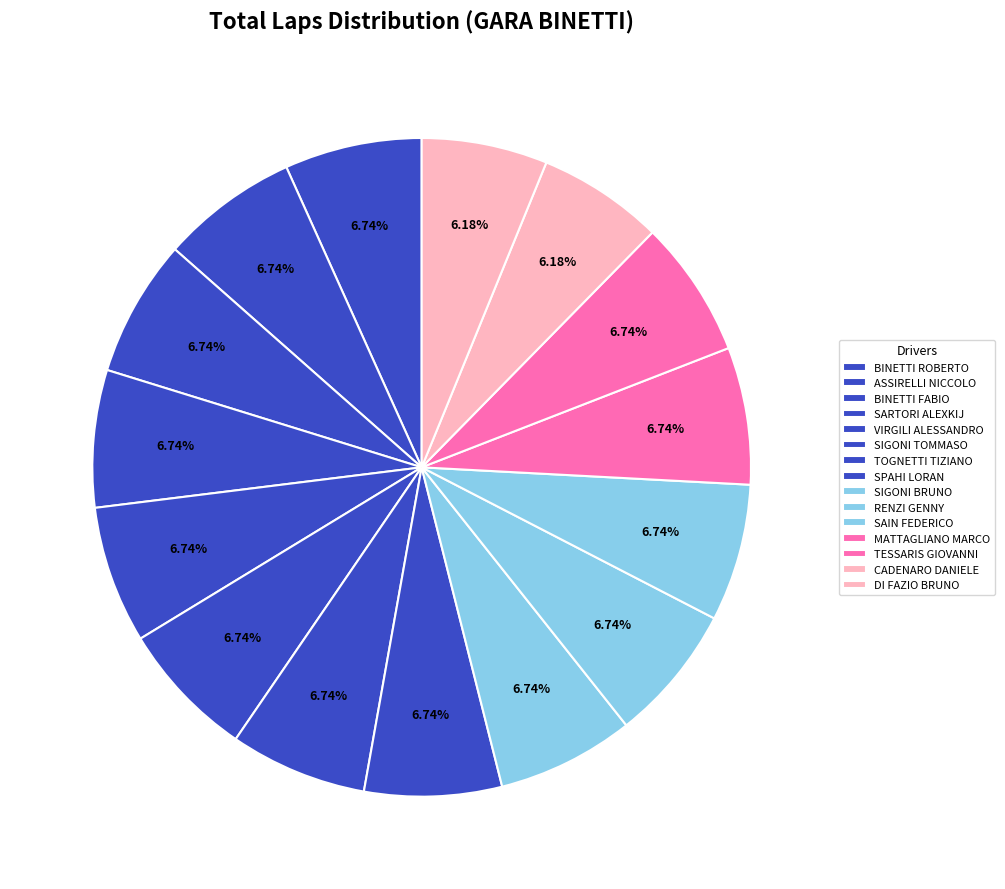

What percentage is the MATTAGLIANO MARCO slice, to the nearest percent?

7%